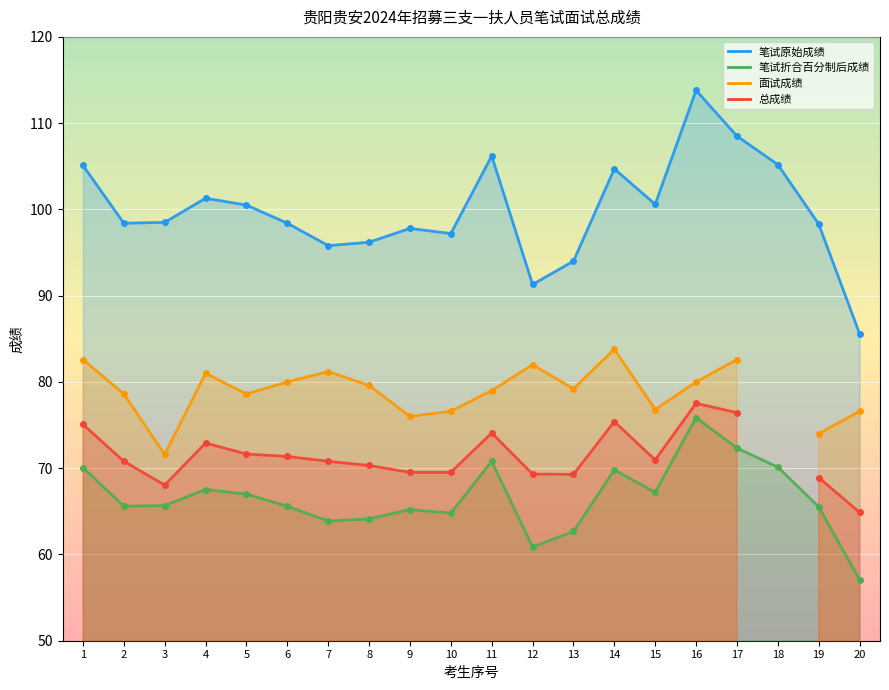

How many data points does each series have?

20